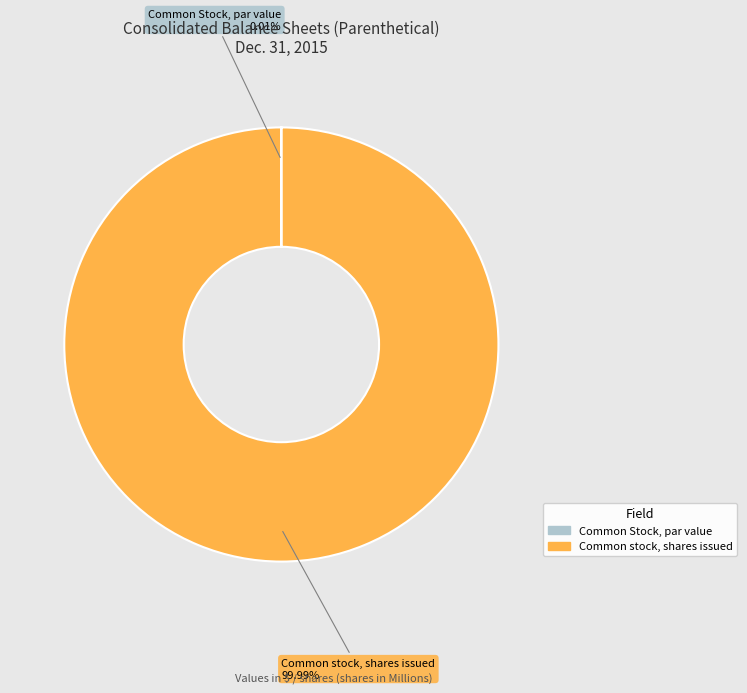

To the nearest percent, what is the difference between the largest and smallest slice percentages?

100%